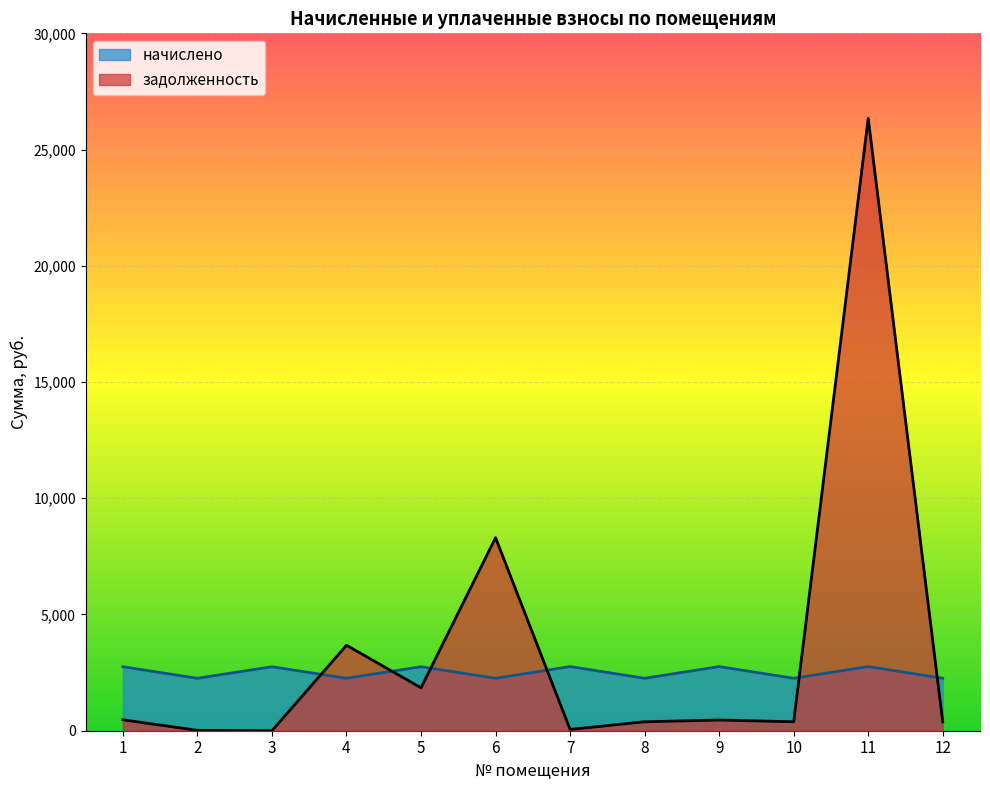

Which series has the largest range (max minus min)?

задолженность